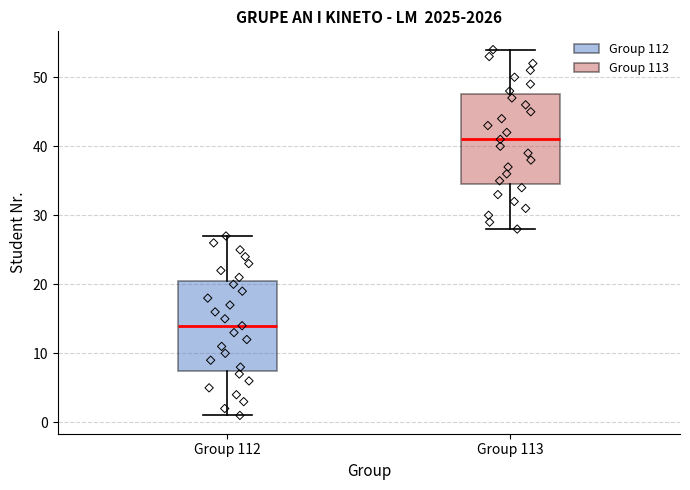

Reading left to right, read every box against the y-axis: the position of its median line, the range the box covers, and the ends of its whiskers. The values are not printed on the chart, so give them approximately, as read against the axis.

Group 112: median 14, box 8 to 21, whiskers 1 to 27
Group 113: median 41, box 35 to 48, whiskers 28 to 54